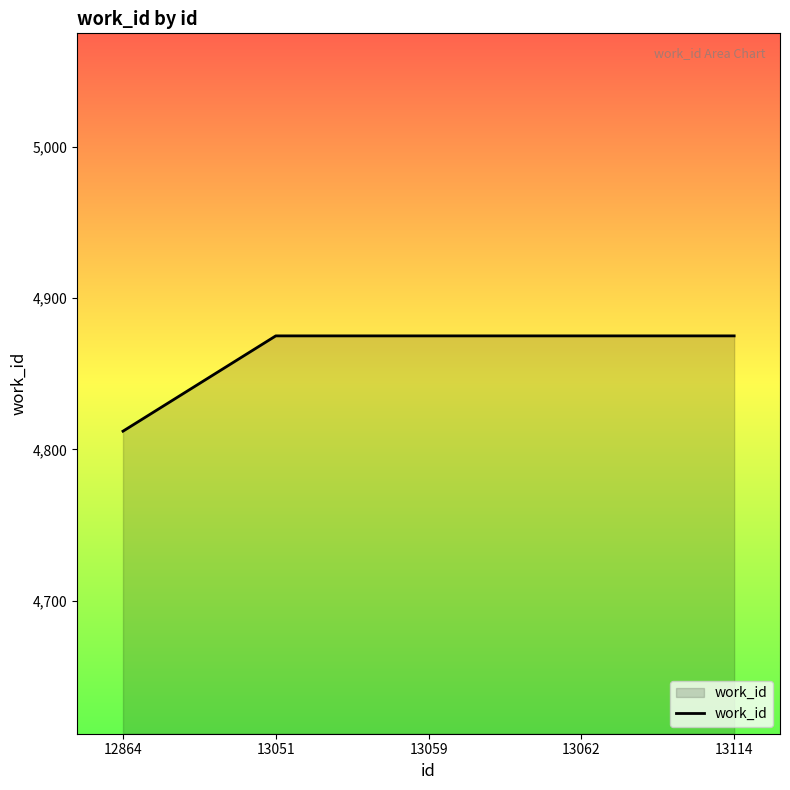

What is the difference between the values at 13114 and 12864?

63